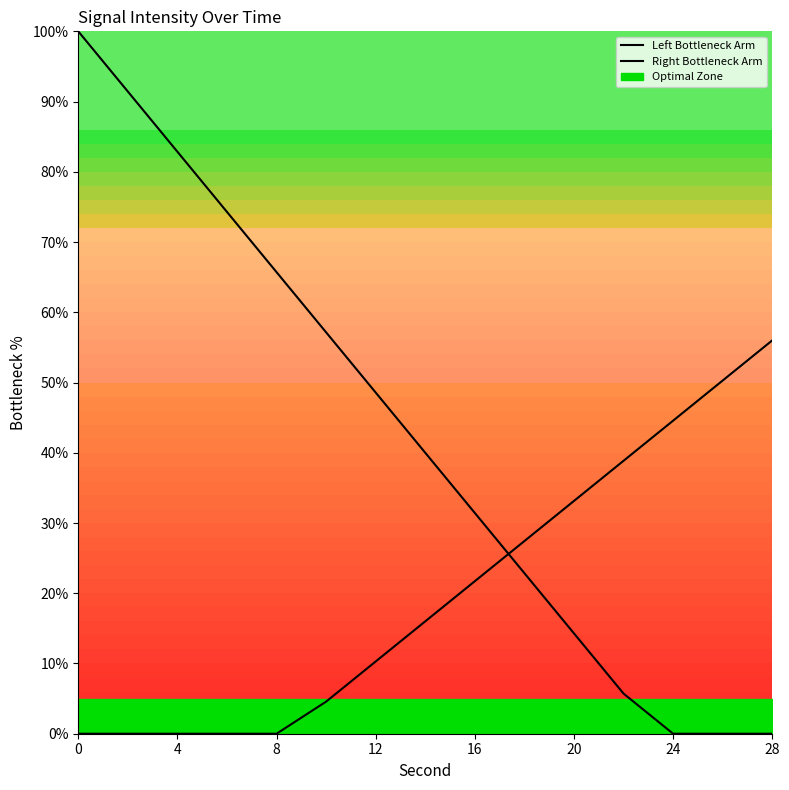

What is the maximum value for Left Bottleneck Arm?

100.0